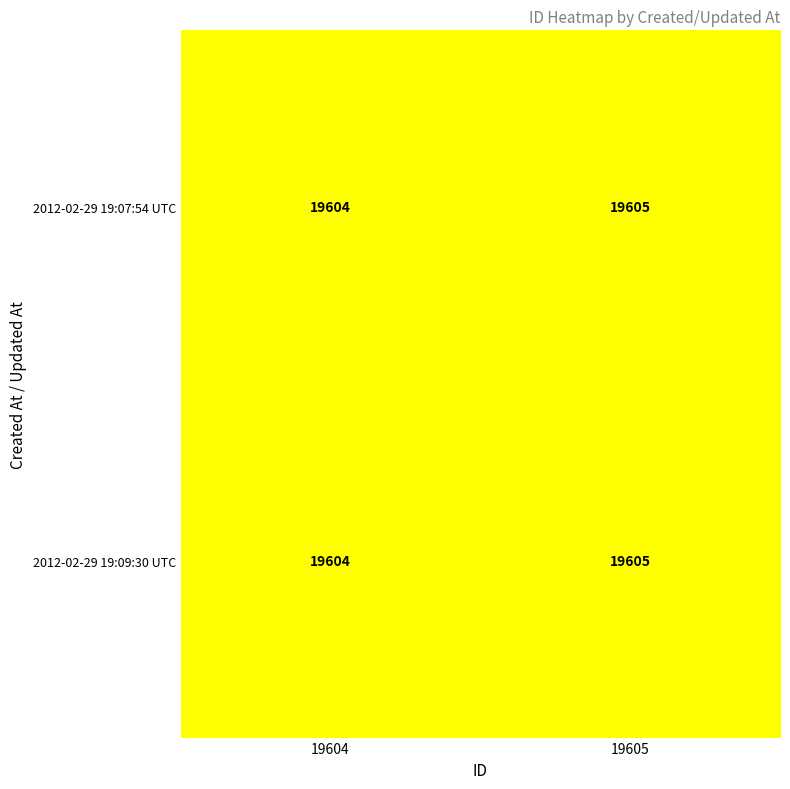

What is the greatest value displayed?

19605